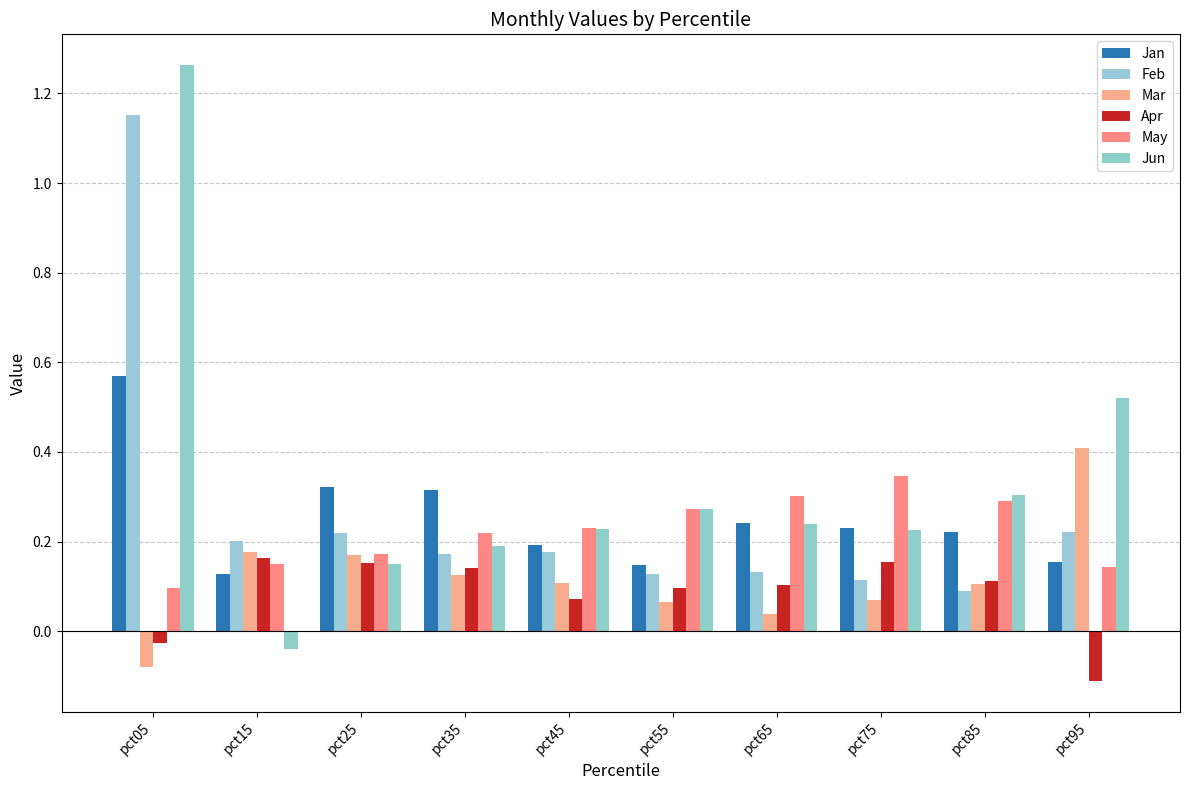

Rank the series by their maximum value, from lowest to highest.

Apr, May, Mar, Jan, Feb, Jun